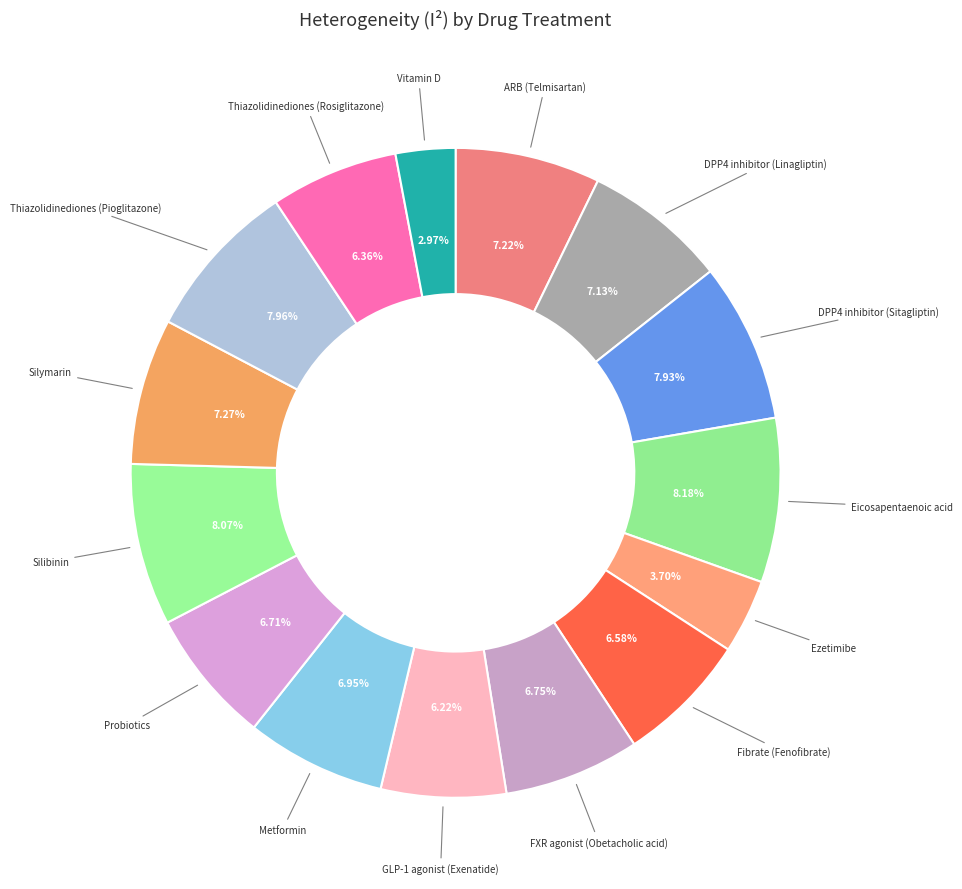

How many slices are in this pie chart?

15